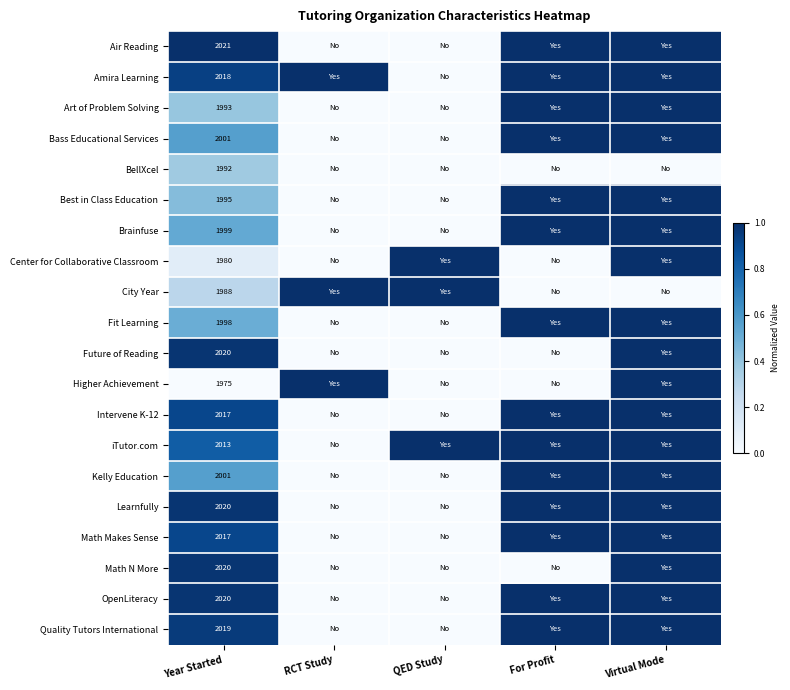

What is the total value across all series at Year Started?

40107